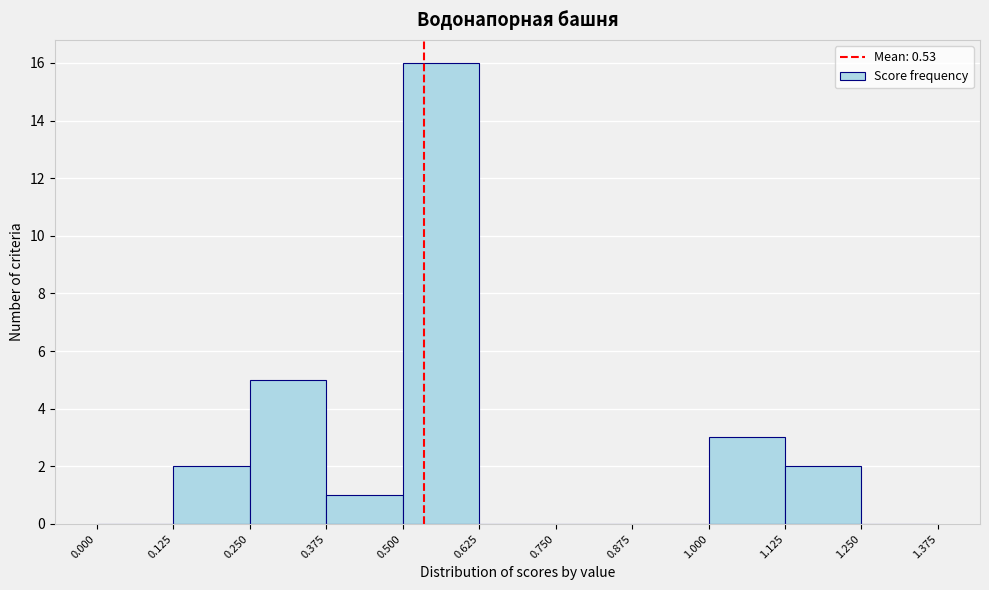

Over which range of the x-axis is the bar tallest?

0.500 to 0.625